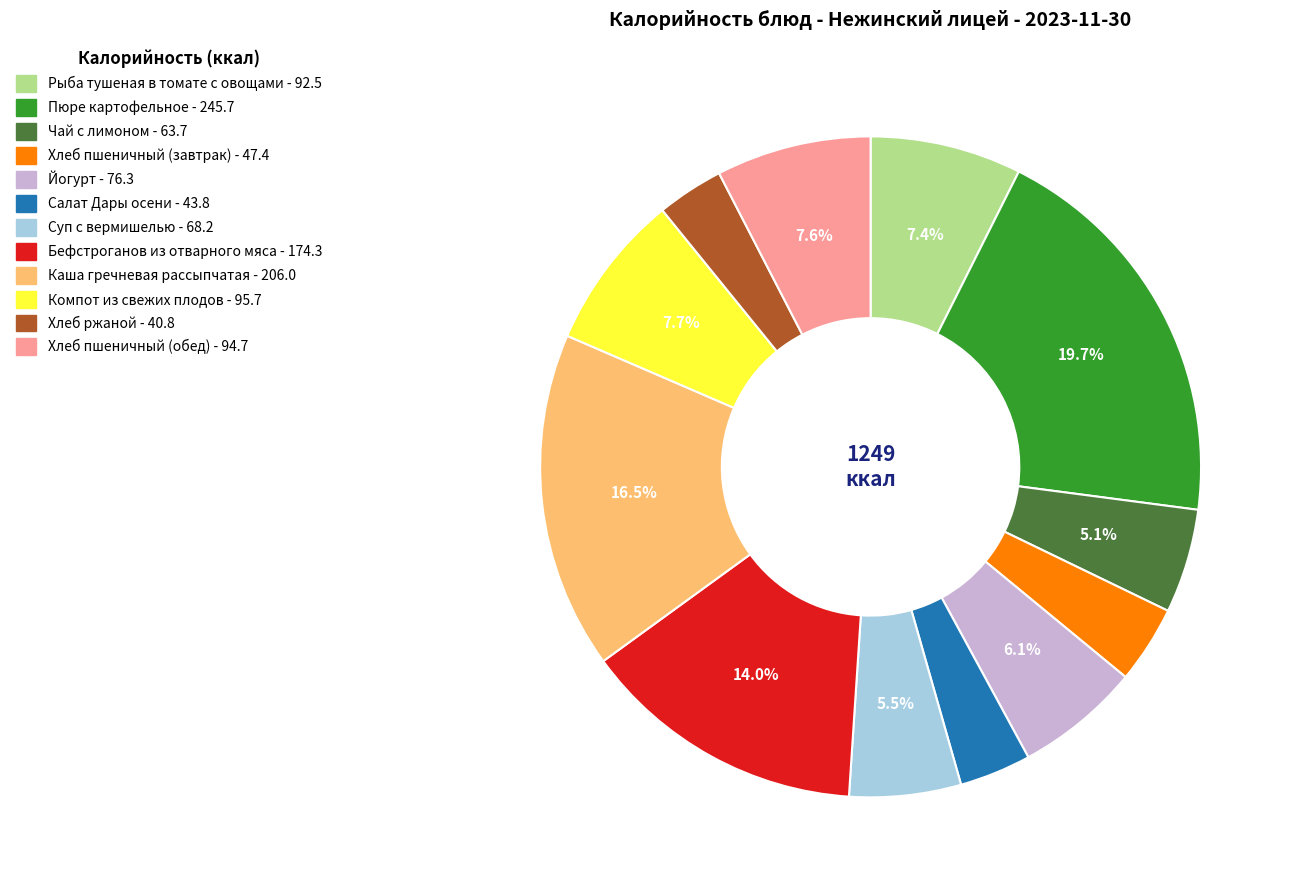

How many slices are in this pie chart?

12